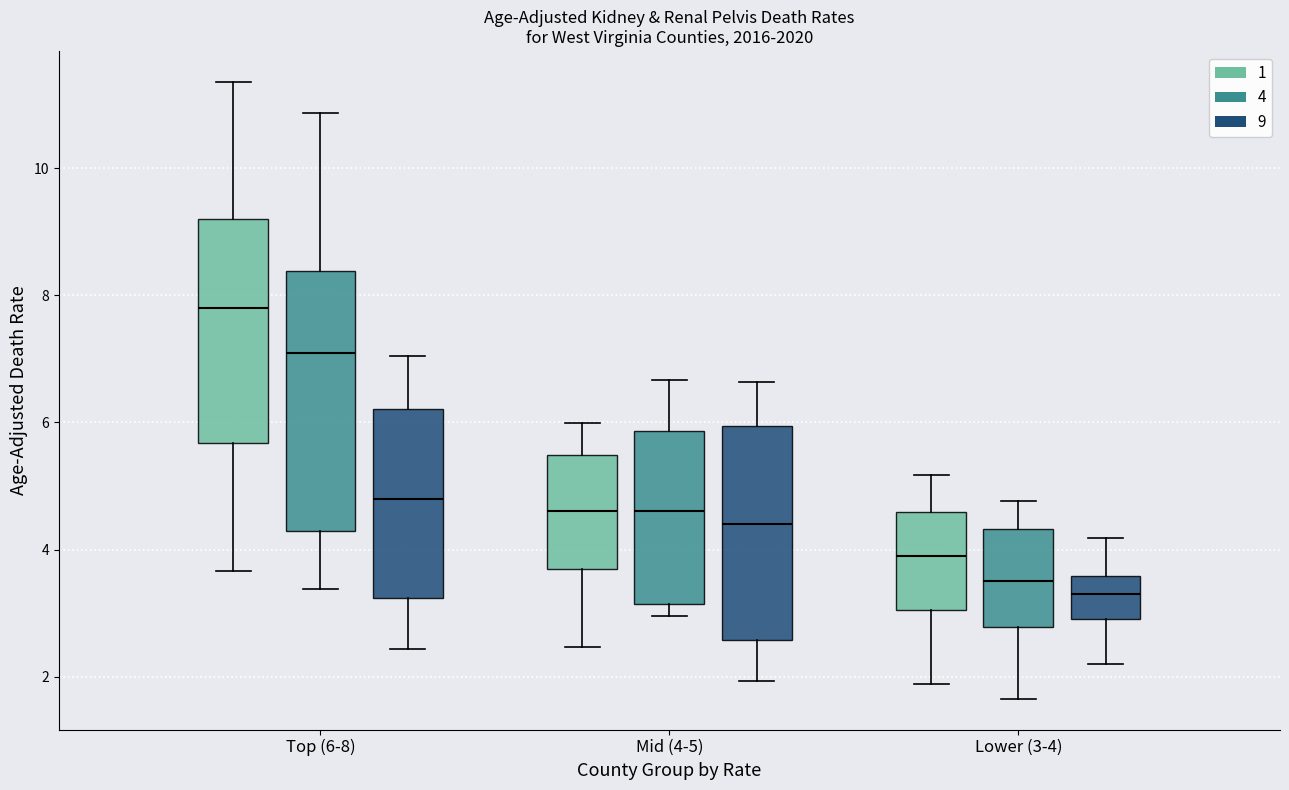

Comparing the boxes themselves (not the whiskers), which one is the tallest?

Top (6-8) (4)